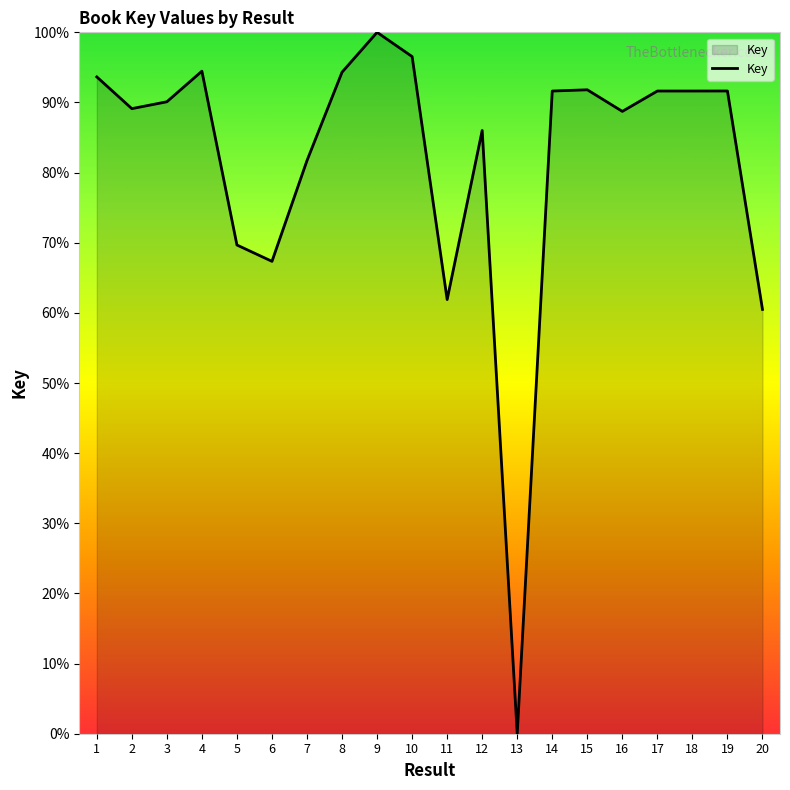

What is the difference between the maximum and second lowest values?

39.5